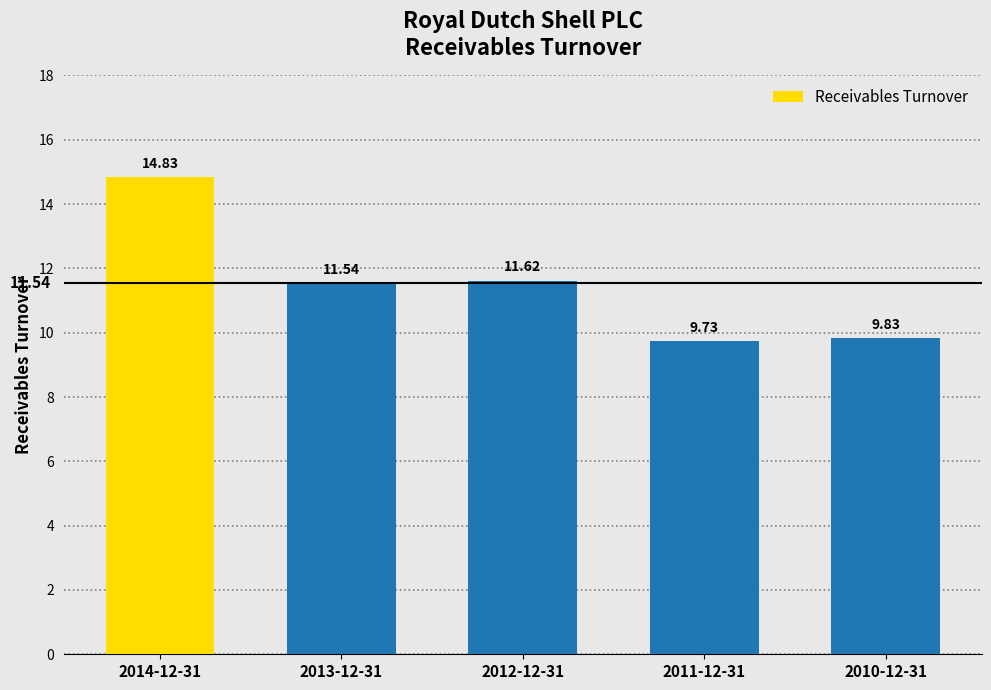

Where does the data first go above 11?

2014-12-31